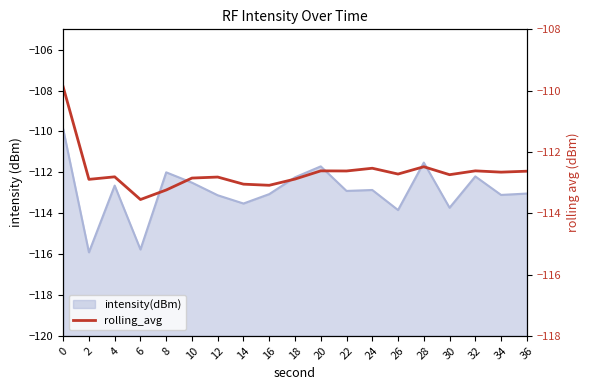

Count the number of categories in the chart.

19